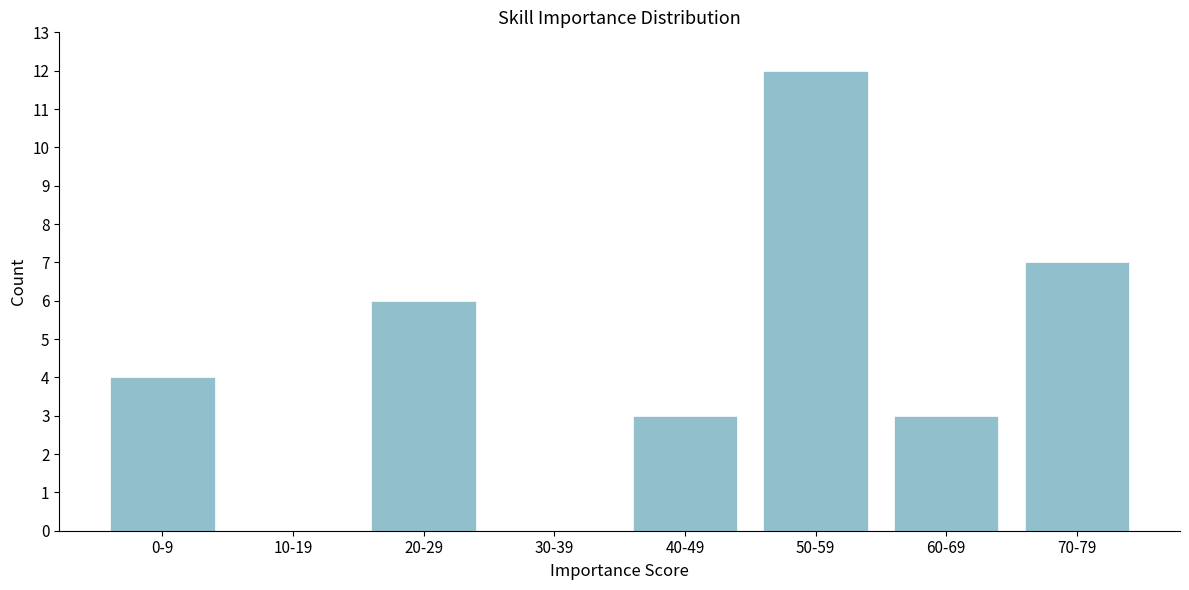

What is the change in value from 0-9 to 70-79?

+3